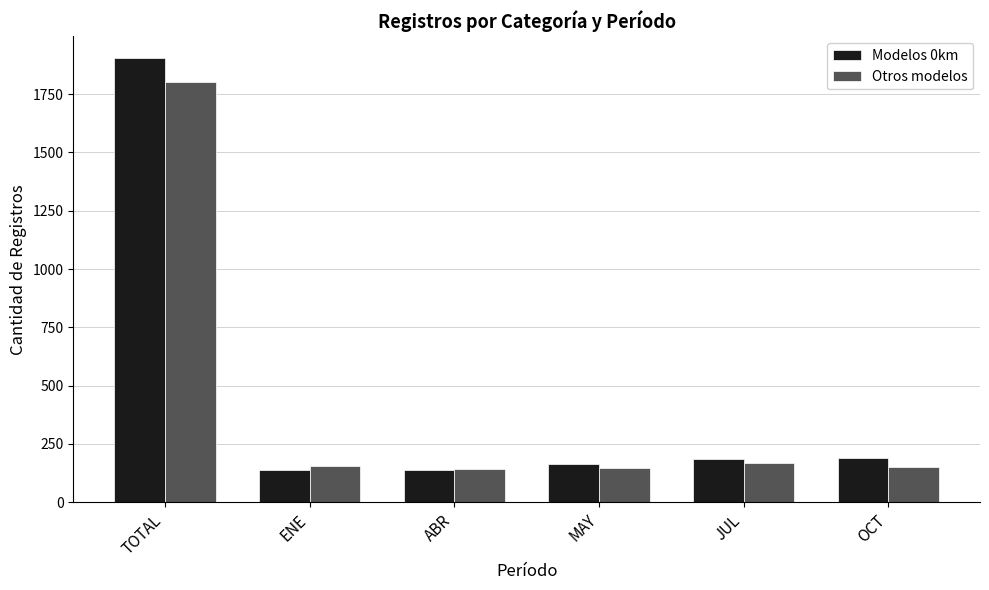

True or false: Otros modelos has a value of 170 at JUL.

True